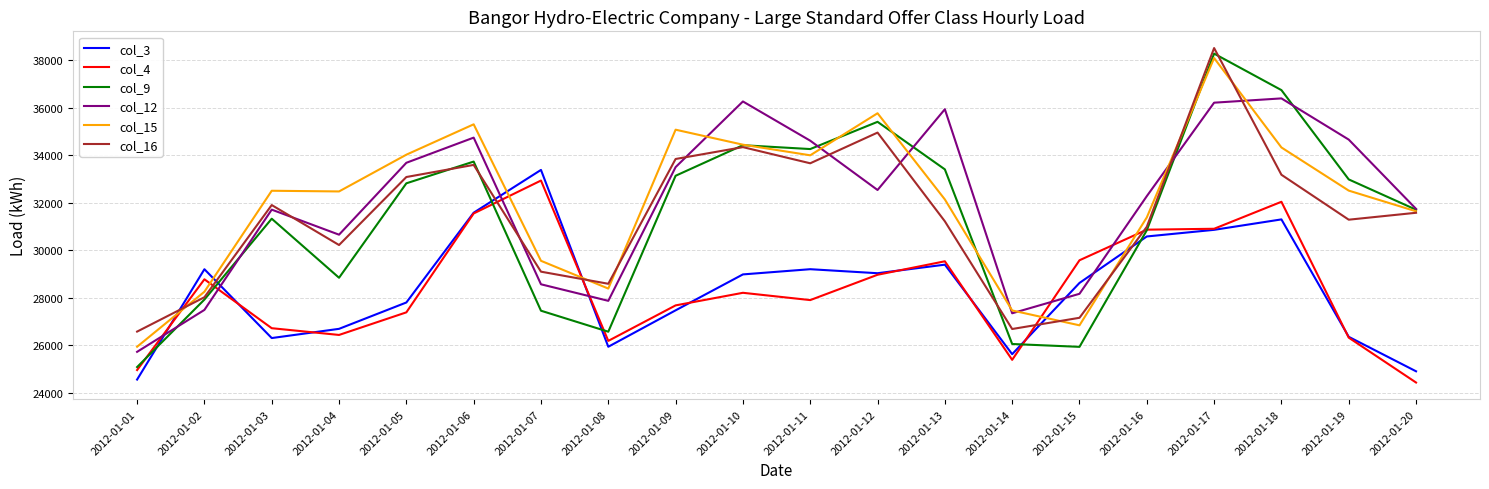

How many intersections are there between col_4 and col_16?

6